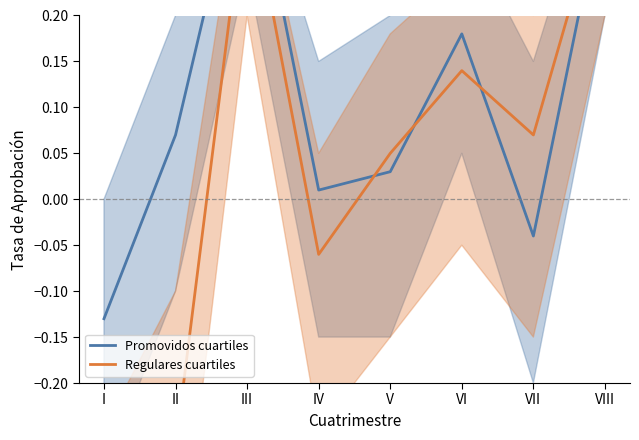

Rank the series by their average value, from highest to lowest.

Promovidos cuartiles, Regulares cuartiles